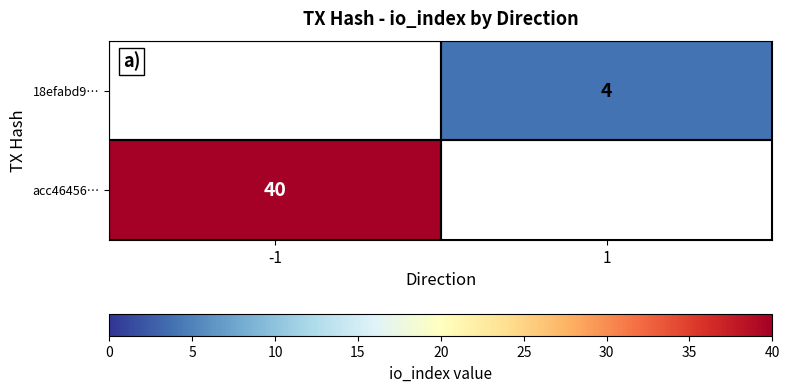

Between 1 and -1, which is larger?

-1